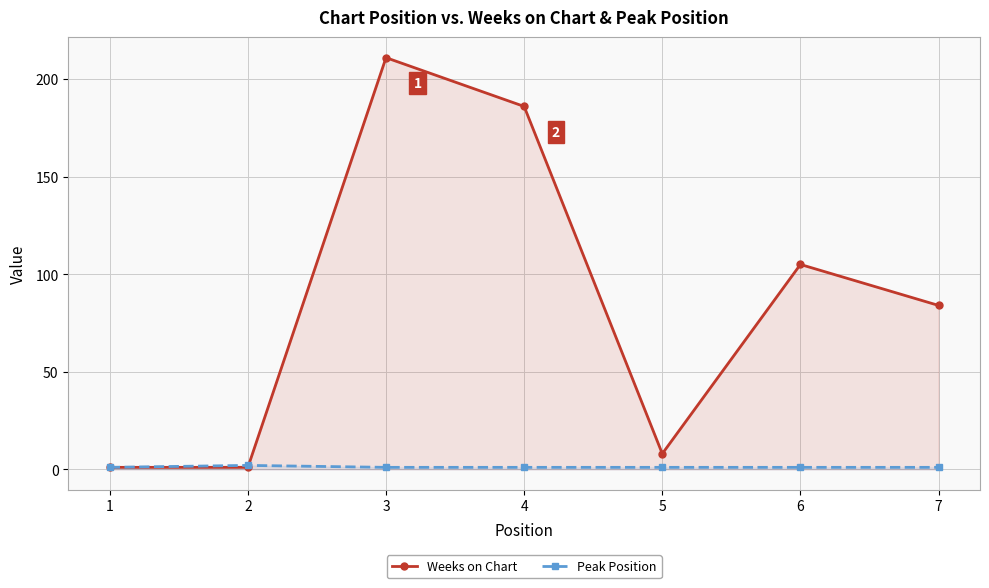

What is the smallest value displayed?

1